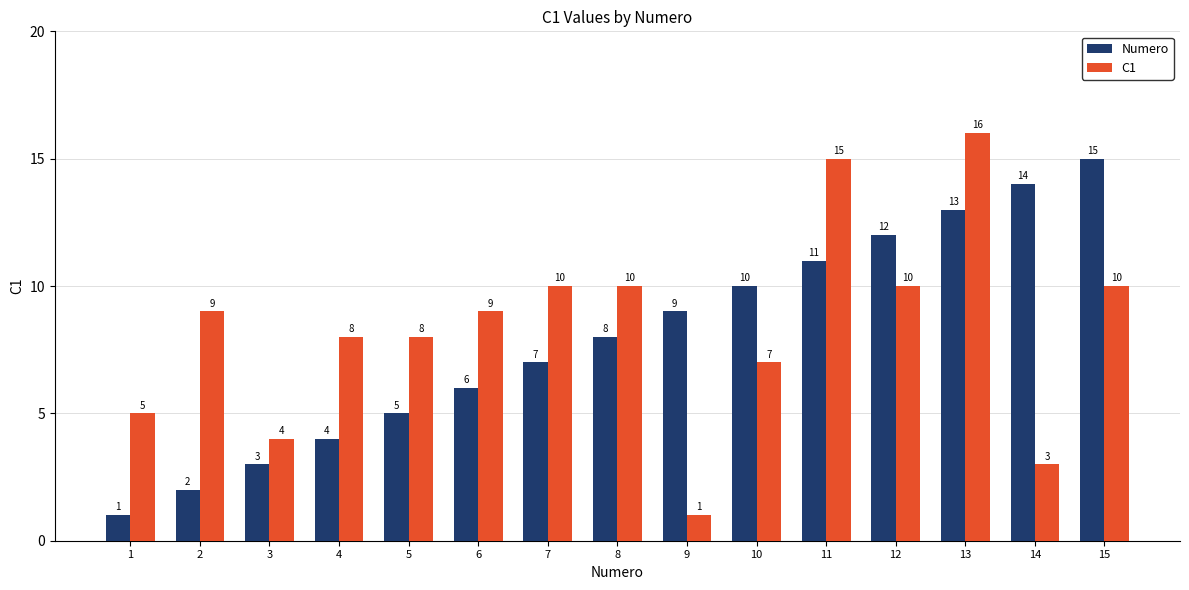

Reading right to left, list all the values displayed in this chart.

Numero: 15	14	13	12	11	10	9	8	7	6	5	4	3	2	1
C1: 10	3	16	10	15	7	1	10	10	9	8	8	4	9	5